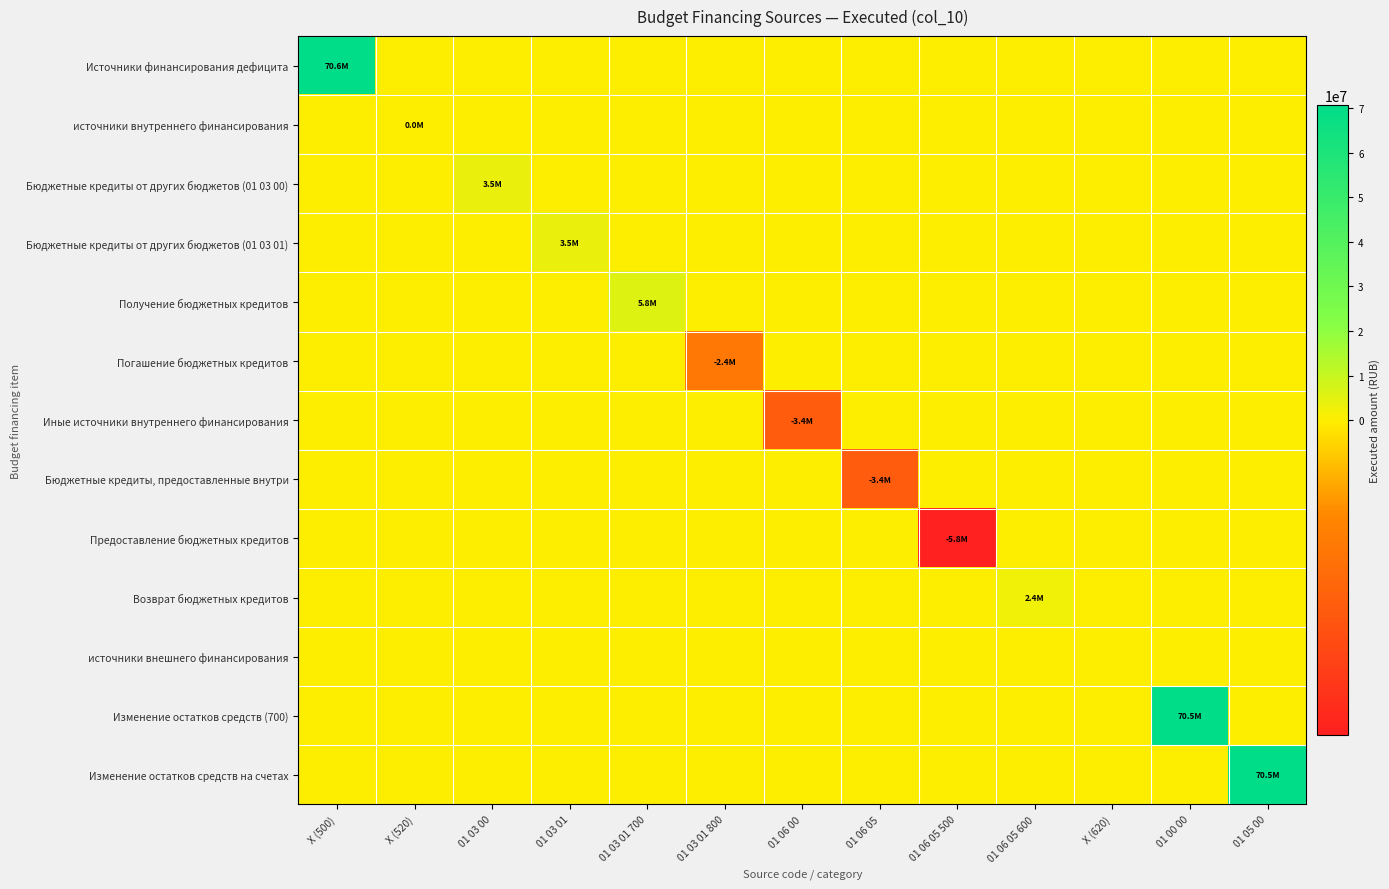

Reading left to right, what are all the values shown in this chart?

Источники финансирования дефицита: X (500)=70592528.3	X (520)=0.0	01 03 00=0.0	01 03 01=0.0	01 03 01 700=0.0	01 03 01 800=0.0	01 06 00=0.0	01 06 05=0.0	01 06 05 500=0.0	01 06 05 600=0.0	X (620)=0.0	01 00 00=0.0	01 05 00=0.0
источники внутреннего финансирования: X (500)=0.0	X (520)=47263.9	01 03 00=0.0	01 03 01=0.0	01 03 01 700=0.0	01 03 01 800=0.0	01 06 00=0.0	01 06 05=0.0	01 06 05 500=0.0	01 06 05 600=0.0	X (620)=0.0	01 00 00=0.0	01 05 00=0.0
Бюджетные кредиты от других бюджетов (01 03 00): X (500)=0.0	X (520)=0.0	01 03 00=3466647.3	01 03 01=0.0	01 03 01 700=0.0	01 03 01 800=0.0	01 06 00=0.0	01 06 05=0.0	01 06 05 500=0.0	01 06 05 600=0.0	X (620)=0.0	01 00 00=0.0	01 05 00=0.0
Бюджетные кредиты от других бюджетов (01 03 01): X (500)=0.0	X (520)=0.0	01 03 00=0.0	01 03 01=3466647.3	01 03 01 700=0.0	01 03 01 800=0.0	01 06 00=0.0	01 06 05=0.0	01 06 05 500=0.0	01 06 05 600=0.0	X (620)=0.0	01 00 00=0.0	01 05 00=0.0
Получение бюджетных кредитов: X (500)=0.0	X (520)=0.0	01 03 00=0.0	01 03 01=0.0	01 03 01 700=5823357.1	01 03 01 800=0.0	01 06 00=0.0	01 06 05=0.0	01 06 05 500=0.0	01 06 05 600=0.0	X (620)=0.0	01 00 00=0.0	01 05 00=0.0
Погашение бюджетных кредитов: X (500)=0.0	X (520)=0.0	01 03 00=0.0	01 03 01=0.0	01 03 01 700=0.0	01 03 01 800=-2356709.8	01 06 00=0.0	01 06 05=0.0	01 06 05 500=0.0	01 06 05 600=0.0	X (620)=0.0	01 00 00=0.0	01 05 00=0.0
Иные источники внутреннего финансирования: X (500)=0.0	X (520)=0.0	01 03 00=0.0	01 03 01=0.0	01 03 01 700=0.0	01 03 01 800=0.0	01 06 00=-3419383.4	01 06 05=0.0	01 06 05 500=0.0	01 06 05 600=0.0	X (620)=0.0	01 00 00=0.0	01 05 00=0.0
Бюджетные кредиты, предоставленные внутри: X (500)=0.0	X (520)=0.0	01 03 00=0.0	01 03 01=0.0	01 03 01 700=0.0	01 03 01 800=0.0	01 06 00=0.0	01 06 05=-3419383.4	01 06 05 500=0.0	01 06 05 600=0.0	X (620)=0.0	01 00 00=0.0	01 05 00=0.0
Предоставление бюджетных кредитов: X (500)=0.0	X (520)=0.0	01 03 00=0.0	01 03 01=0.0	01 03 01 700=0.0	01 03 01 800=0.0	01 06 00=0.0	01 06 05=0.0	01 06 05 500=-5795987.3	01 06 05 600=0.0	X (620)=0.0	01 00 00=0.0	01 05 00=0.0
Возврат бюджетных кредитов: X (500)=0.0	X (520)=0.0	01 03 00=0.0	01 03 01=0.0	01 03 01 700=0.0	01 03 01 800=0.0	01 06 00=0.0	01 06 05=0.0	01 06 05 500=0.0	01 06 05 600=2376603.9	X (620)=0.0	01 00 00=0.0	01 05 00=0.0
источники внешнего финансирования: X (500)=0.0	X (520)=0.0	01 03 00=0.0	01 03 01=0.0	01 03 01 700=0.0	01 03 01 800=0.0	01 06 00=0.0	01 06 05=0.0	01 06 05 500=0.0	01 06 05 600=0.0	X (620)=0.0	01 00 00=0.0	01 05 00=0.0
Изменение остатков средств (700): X (500)=0.0	X (520)=0.0	01 03 00=0.0	01 03 01=0.0	01 03 01 700=0.0	01 03 01 800=0.0	01 06 00=0.0	01 06 05=0.0	01 06 05 500=0.0	01 06 05 600=0.0	X (620)=0.0	01 00 00=70545264.3	01 05 00=0.0
Изменение остатков средств на счетах: X (500)=0.0	X (520)=0.0	01 03 00=0.0	01 03 01=0.0	01 03 01 700=0.0	01 03 01 800=0.0	01 06 00=0.0	01 06 05=0.0	01 06 05 500=0.0	01 06 05 600=0.0	X (620)=0.0	01 00 00=0.0	01 05 00=70545264.3